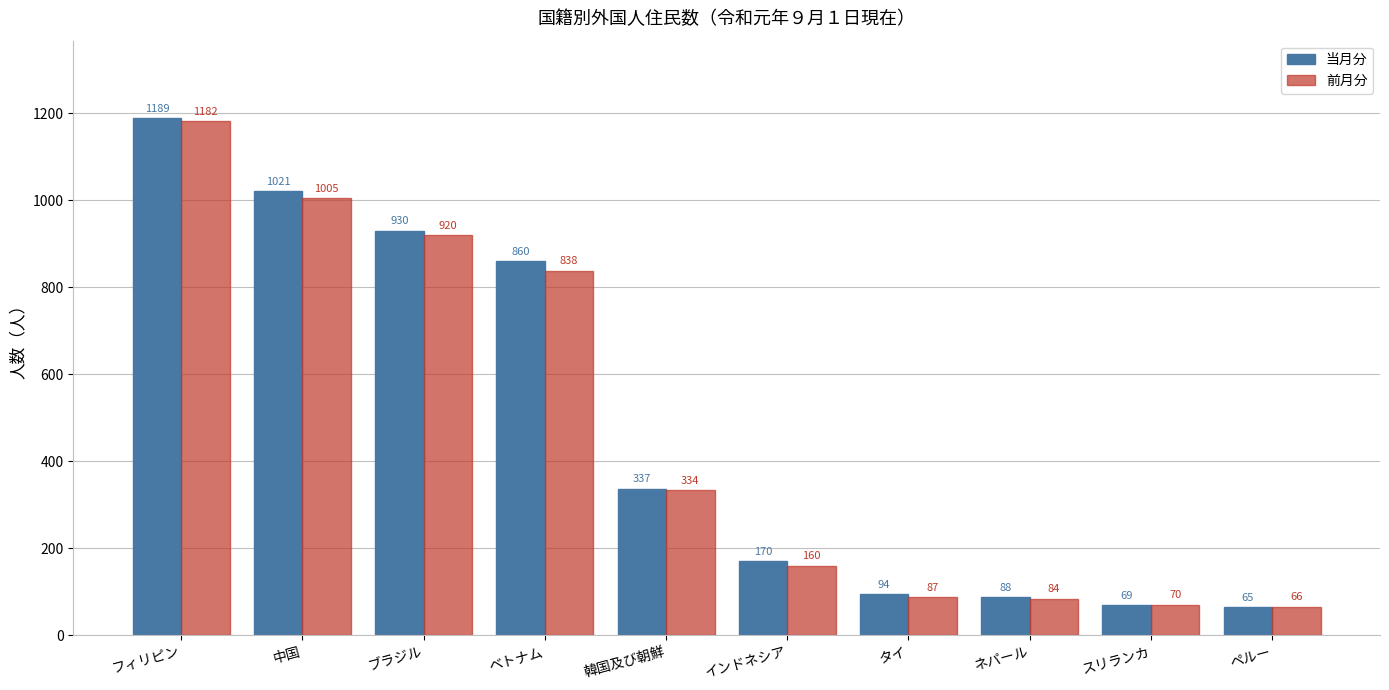

What is the spread (max minus min) of values at インドネシア?

10